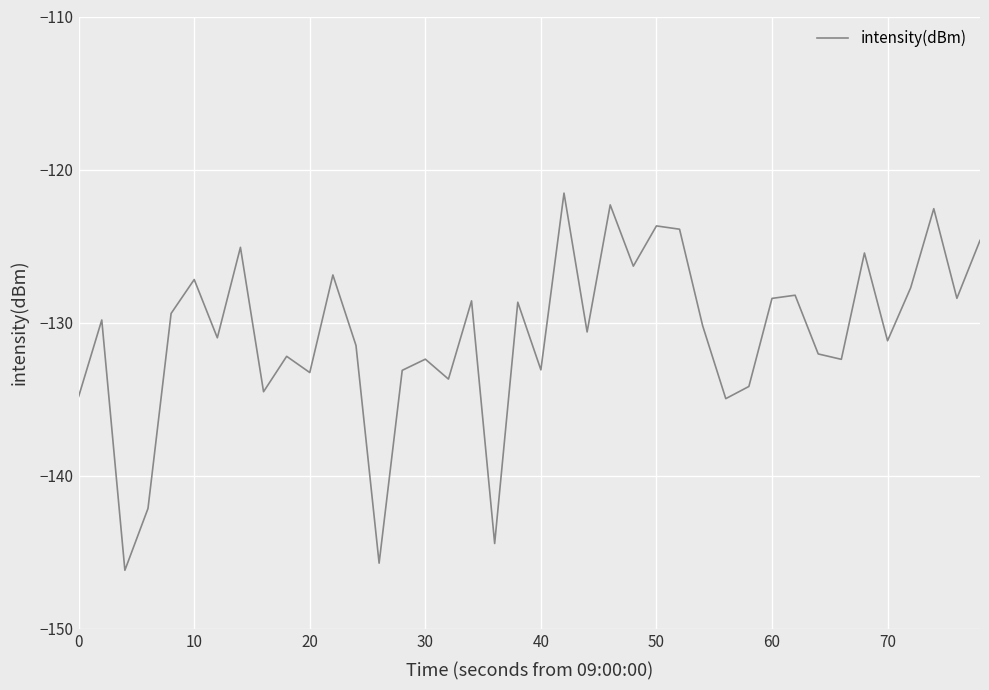

What is the difference between the maximum and minimum values?

24.6